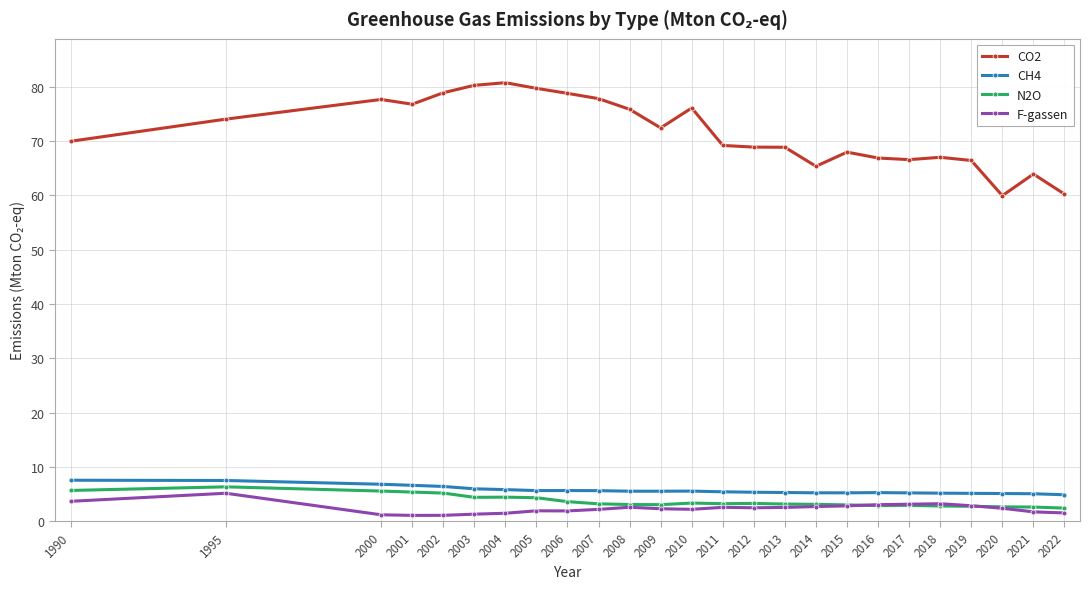

What is the sum of all N2O values?

91.8